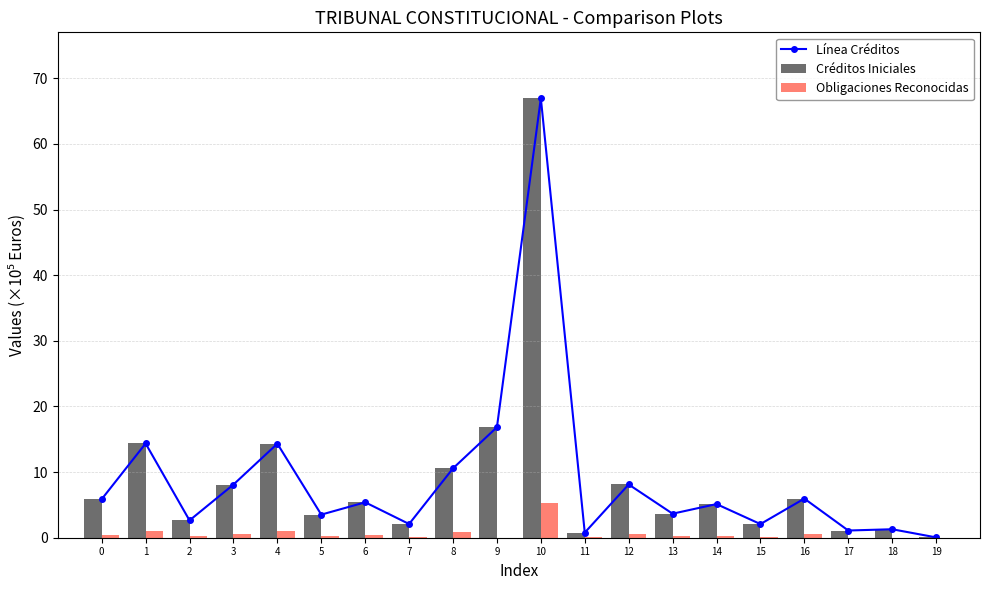

What is the value of the Obligaciones Reconocidas bar at the 13th from the left?

0.6